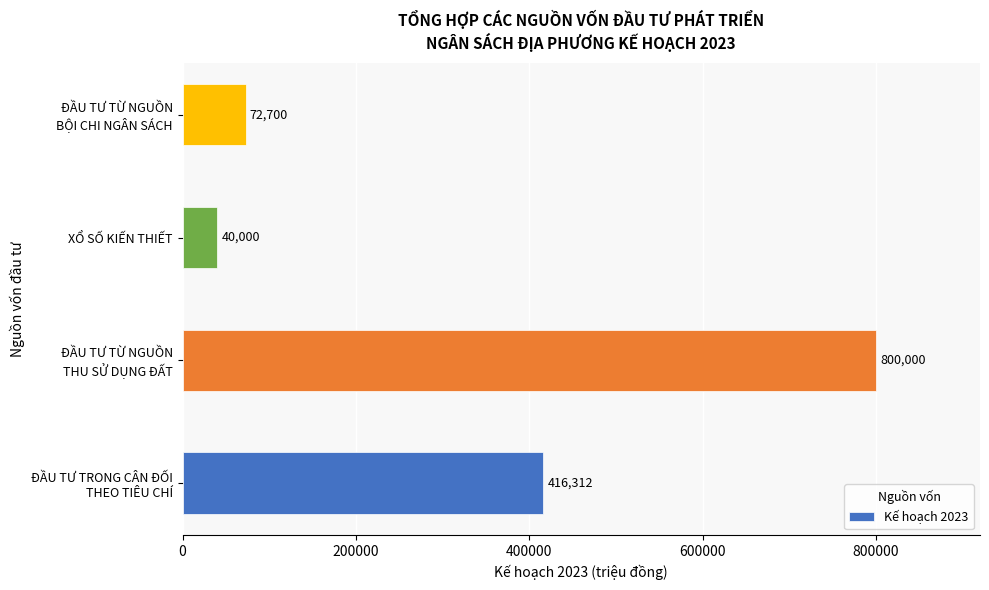

The chart shows a value of 40000 at XỔ SỐ KIẾN THIẾT. True or false?

True